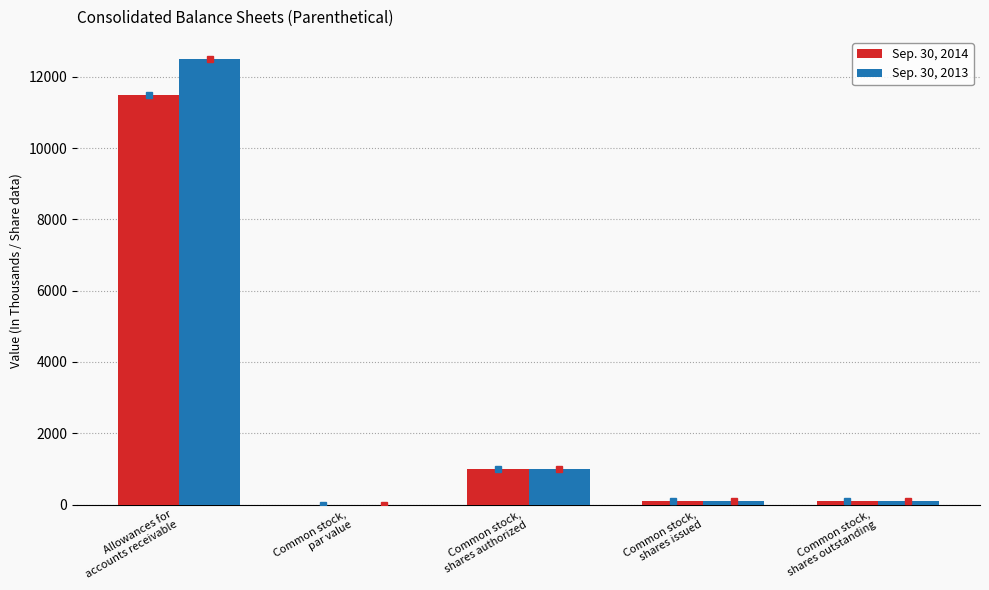

What is the greatest value displayed?

12494.0